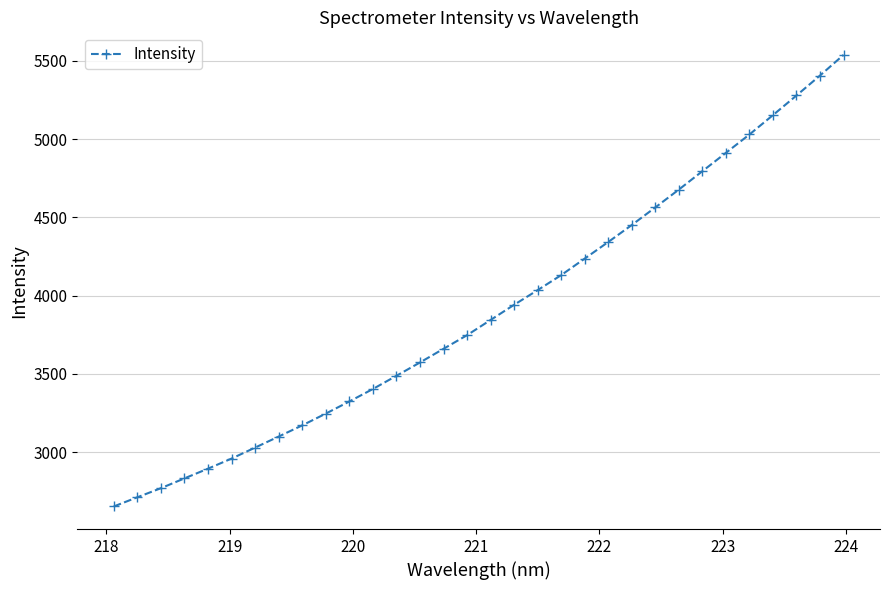

What is the difference between the second highest and minimum values?

2754.5